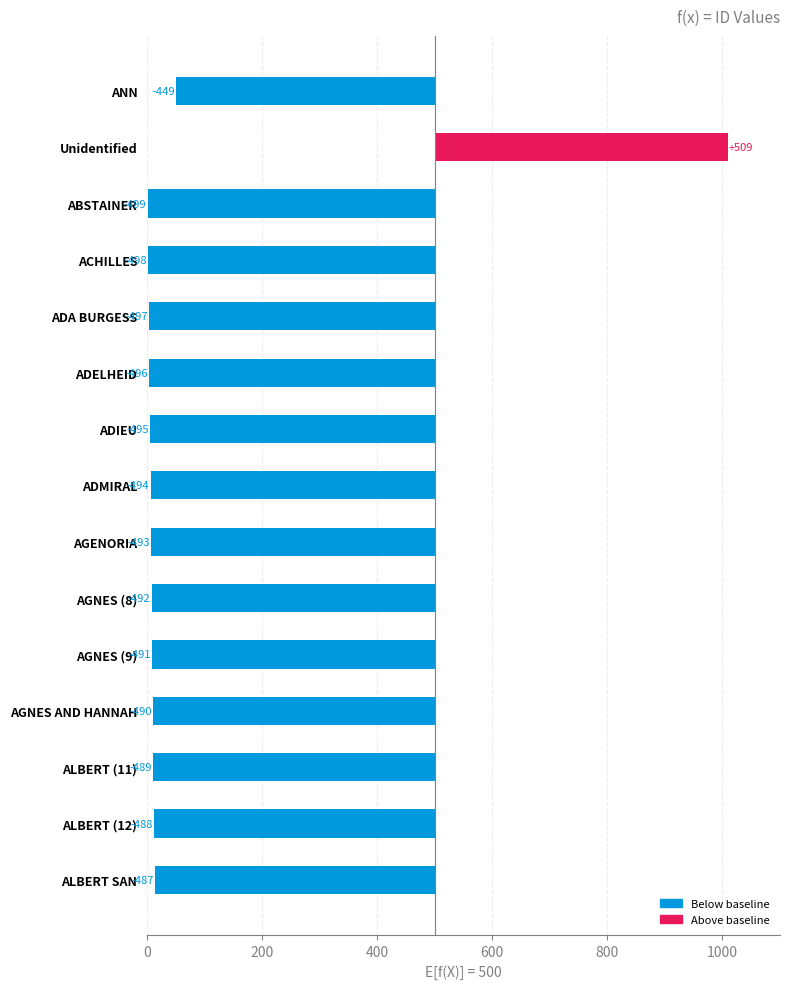

Count the number of values greater than -492.

7